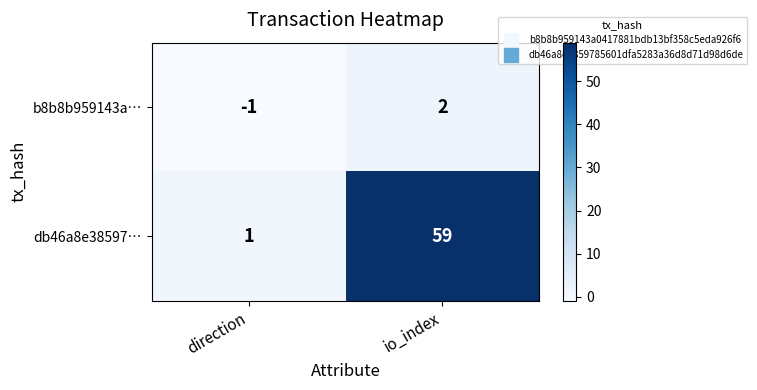

Reading right to left, extract all data points from this chart.

b8b8b959143a…: 2	-1
db46a8e38597…: 59	1